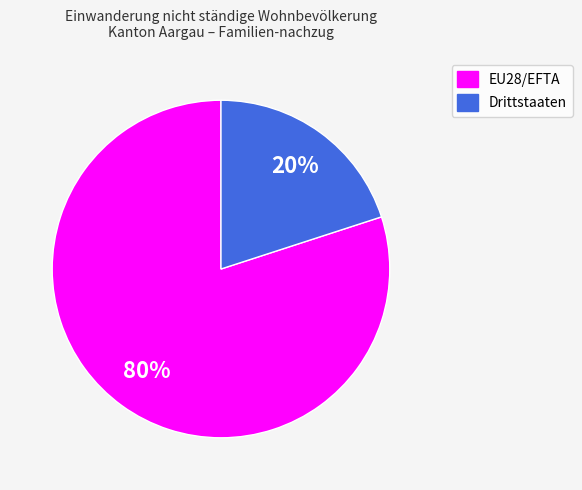

What percentage is the EU28/EFTA slice, to the nearest percent?

80%